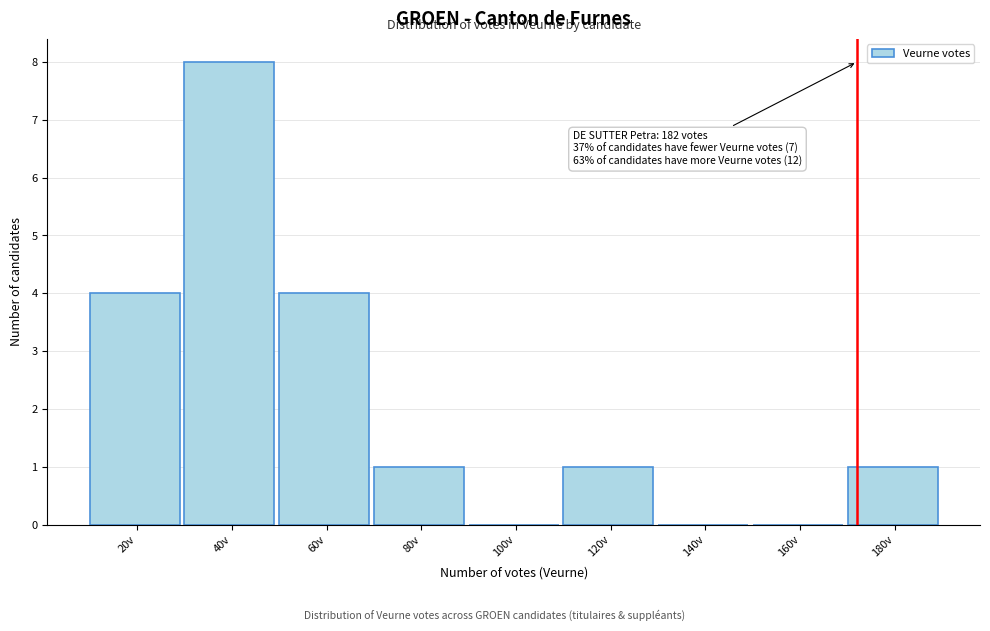

Reading right to left, list all the values displayed in this chart.

180v=1	160v=0	140v=0	120v=1	100v=0	80v=1	60v=4	40v=8	20v=4